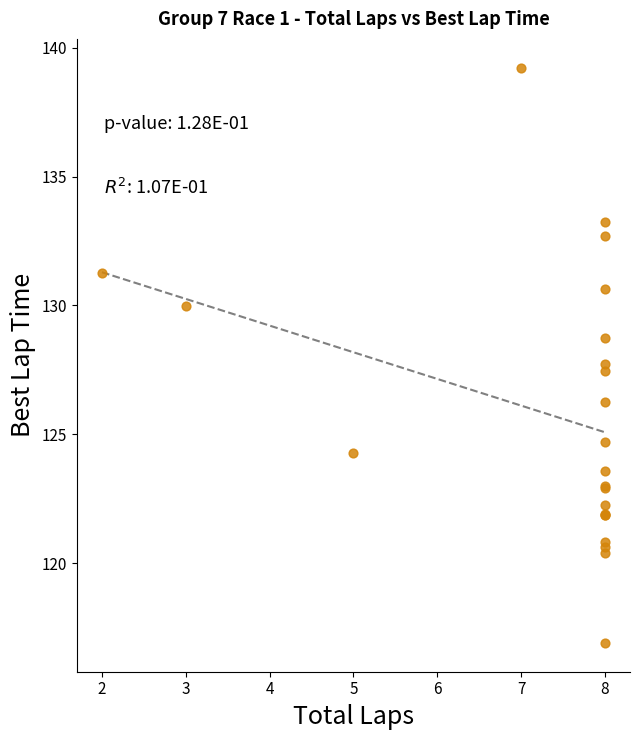

What Y value in the scatter plot is closest to 128?

127.7